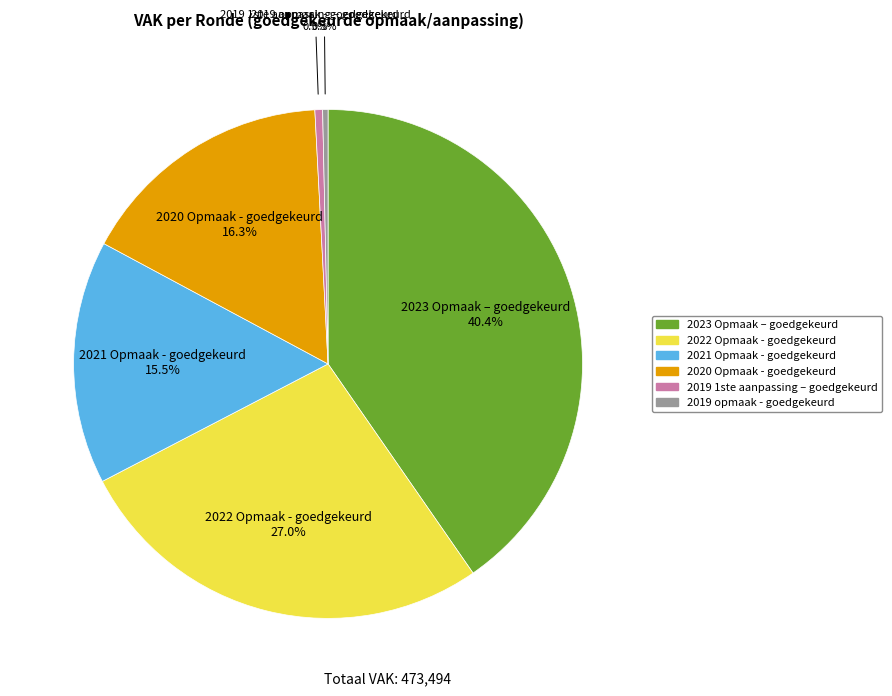

How many segments does this pie chart have?

6